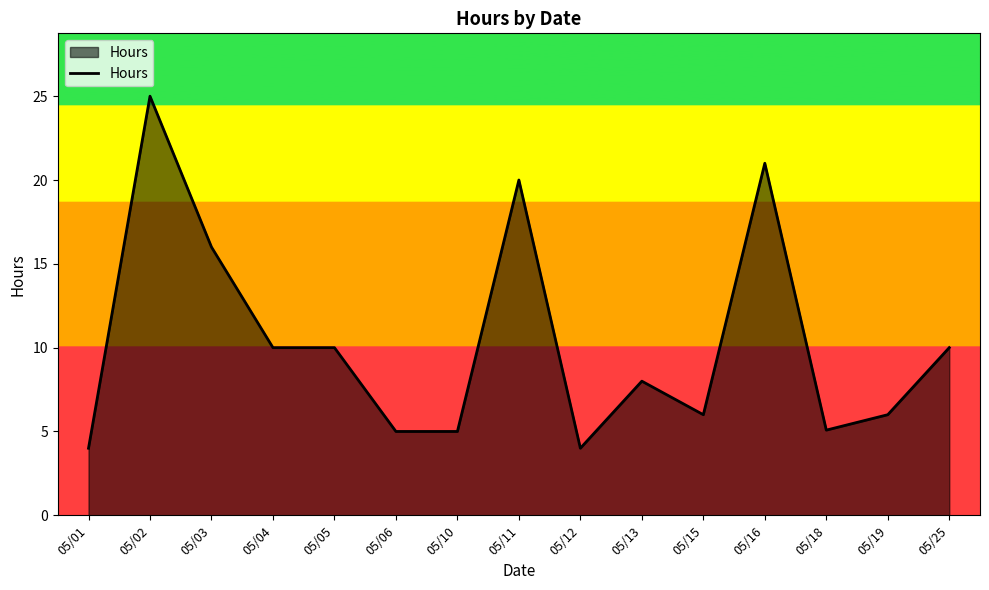

What is the greatest value displayed?

25.0